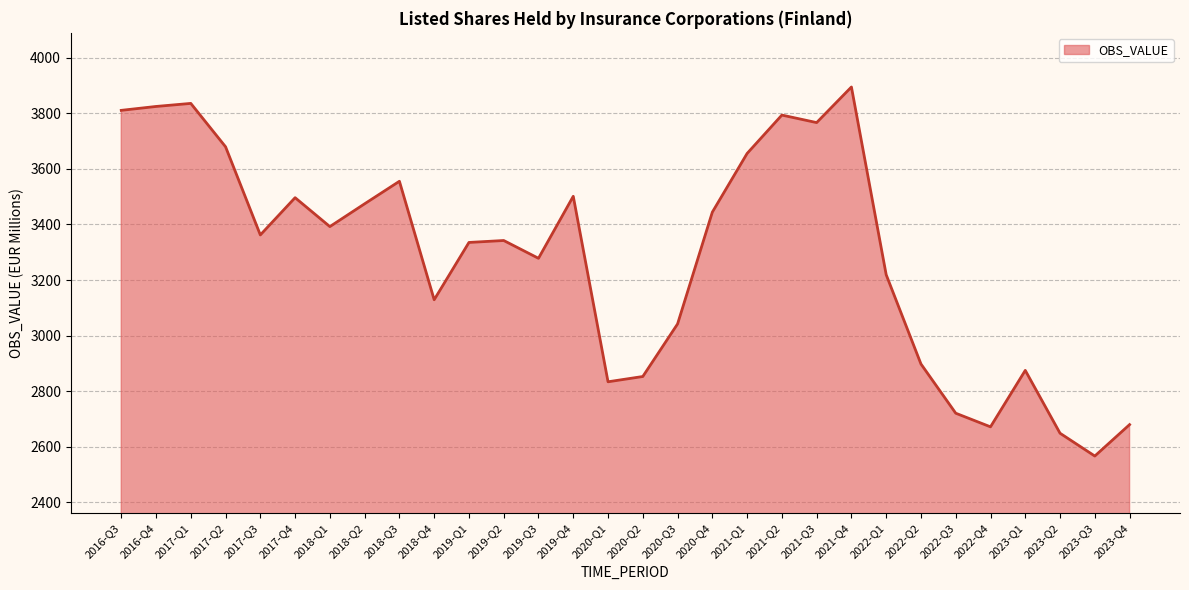

Which has a higher value, 2021-Q1 or 2022-Q3?

2021-Q1